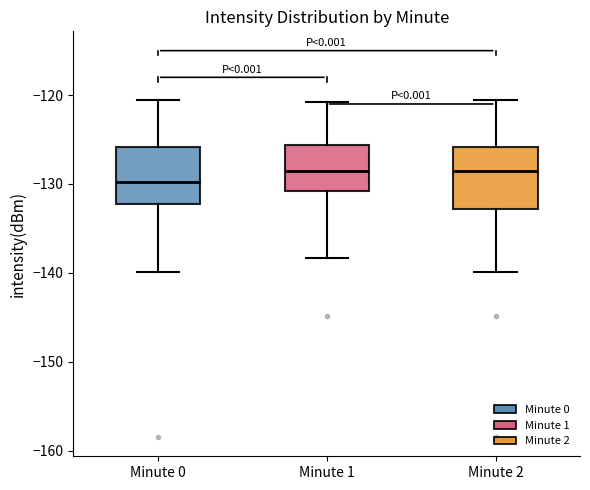

Which box has the lowest median line?

Minute 0